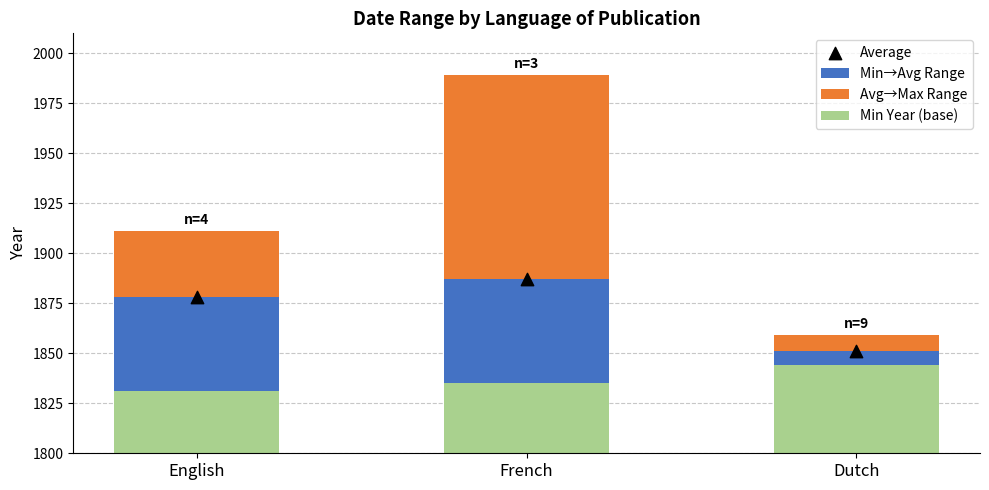

Which series reaches the maximum Y coordinate?

Min Year (base)